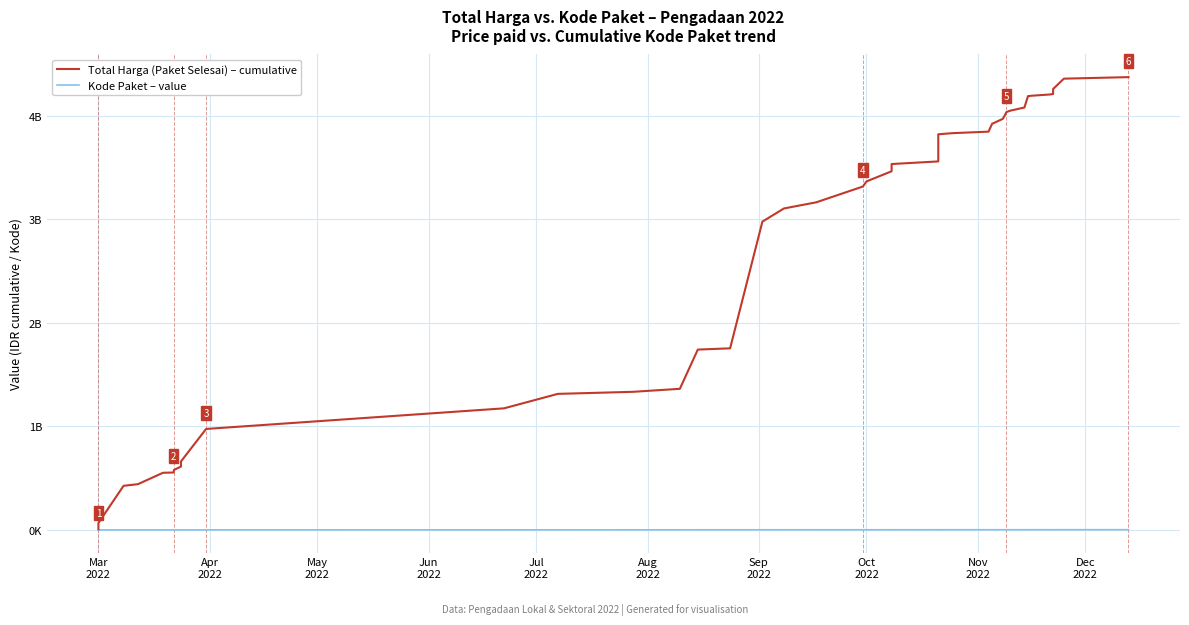

At how many categories does at least one series exceed 2618907439?

23